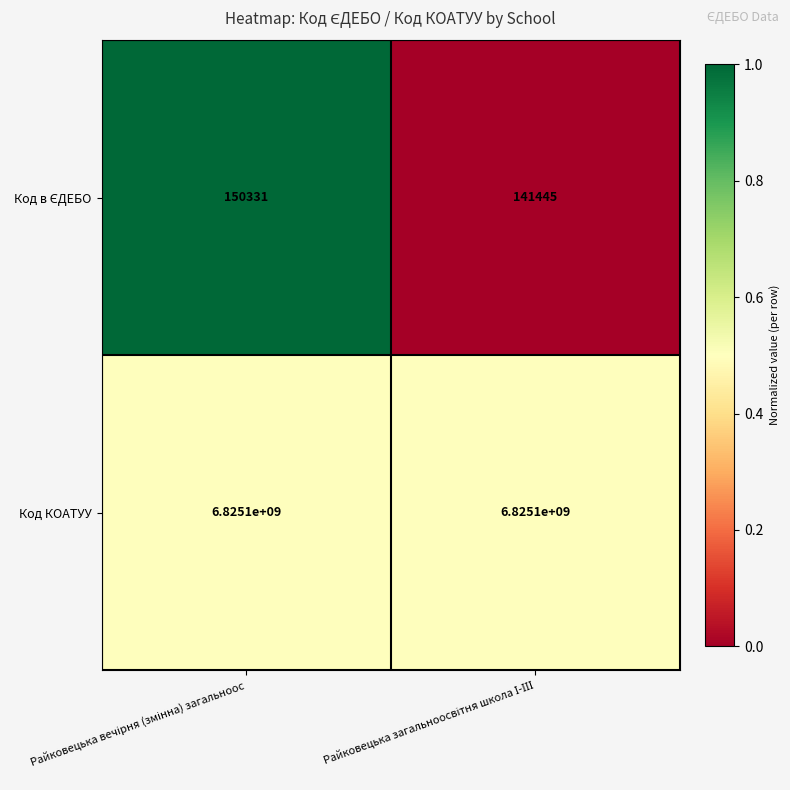

What is the average value of the Код КОАТУУ series?

6825100000